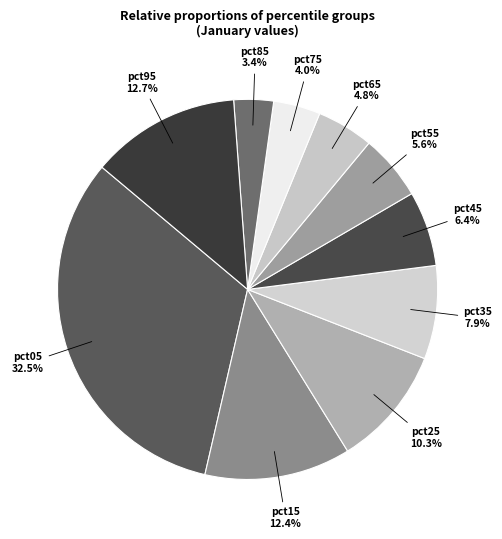

To the nearest percent, what is the difference between the pct75 and pct95 slice percentages?

9%